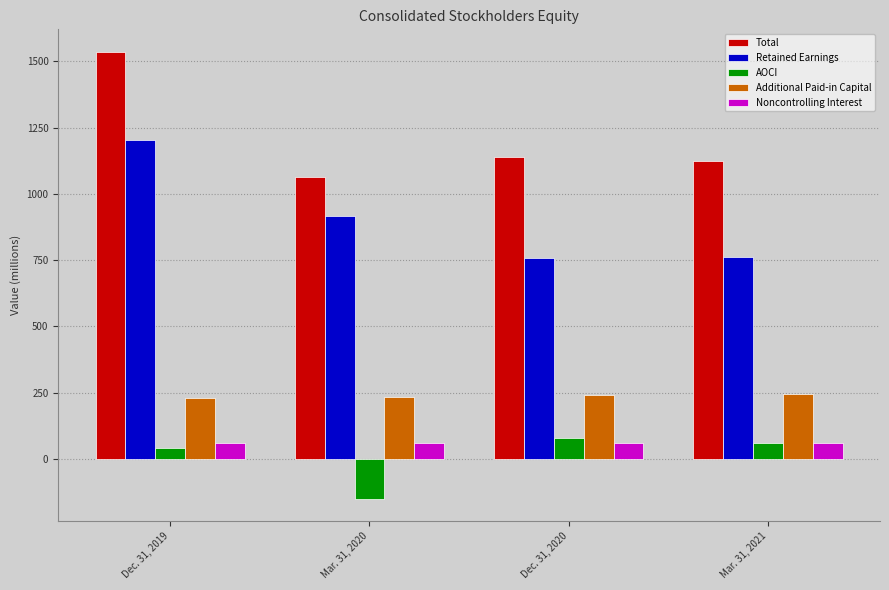

What is the minimum value shown in the chart?

-149